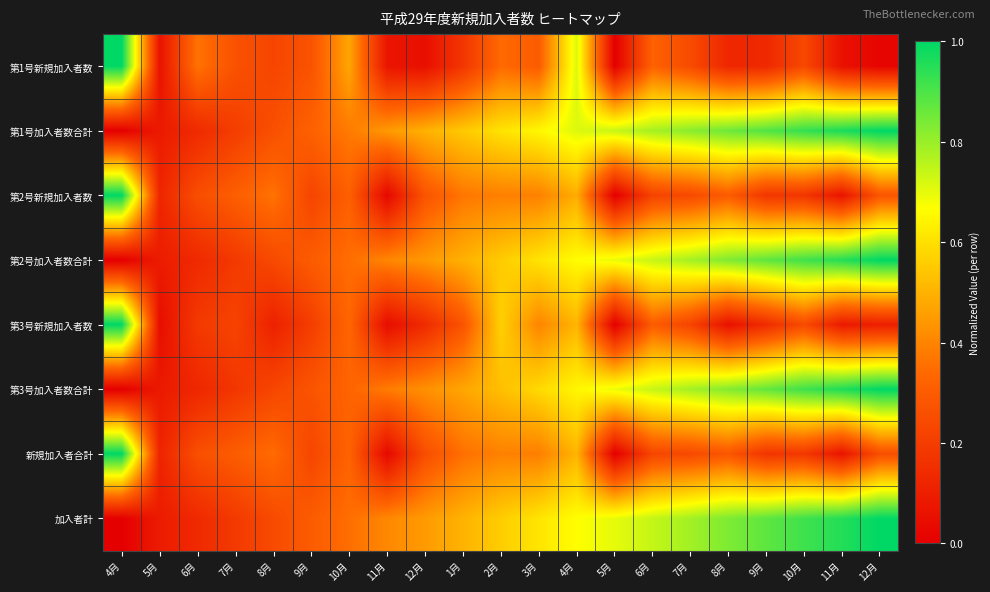

How many distinct data groups are displayed?

8